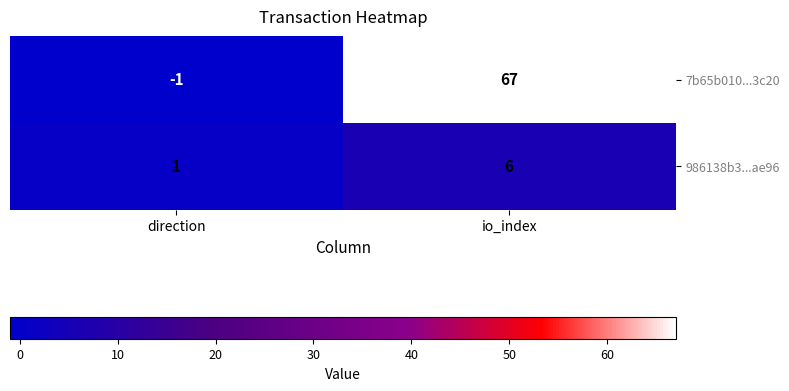

At how many categories does at least one series exceed 24?

1